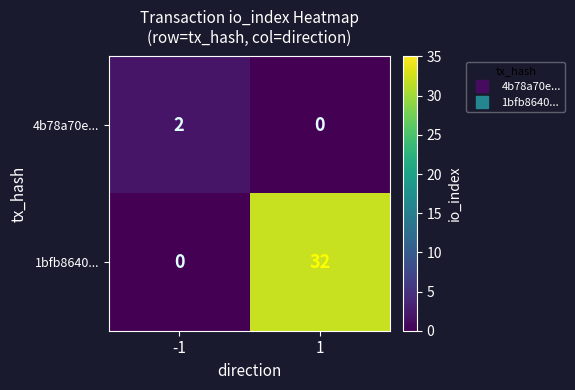

What is the average value of the 1bfb8640... series?

16